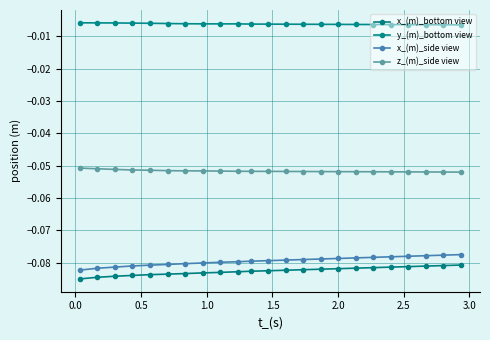

How many lines are shown in the chart?

4